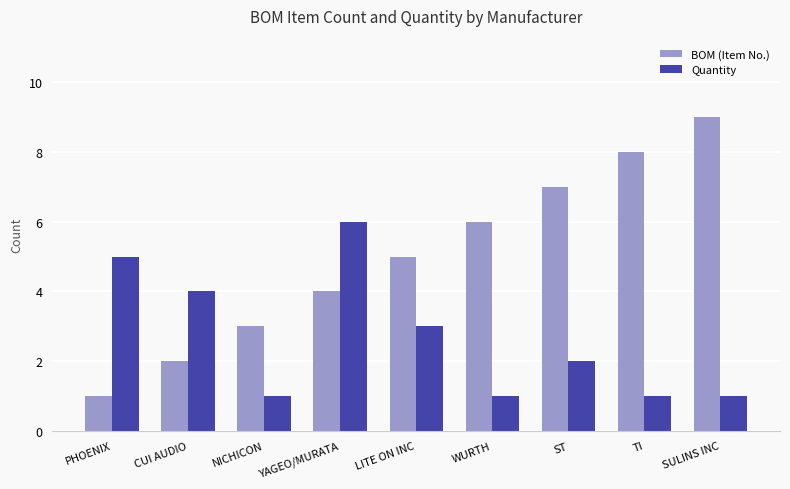

What are all the series names shown in the legend?

BOM (Item No.), Quantity